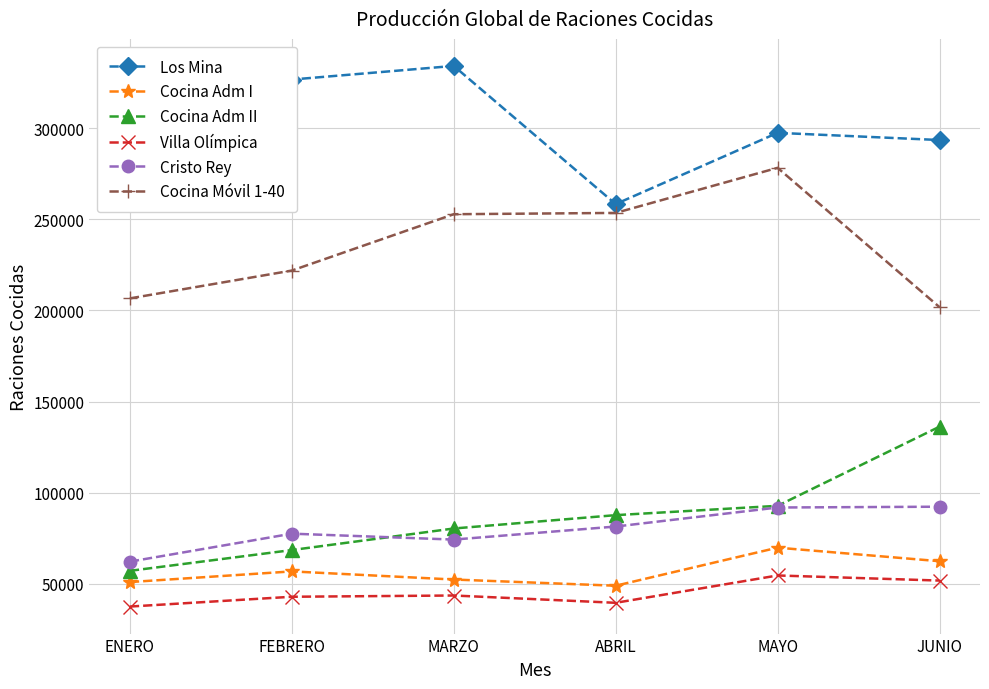

How many lines are shown in the chart?

6